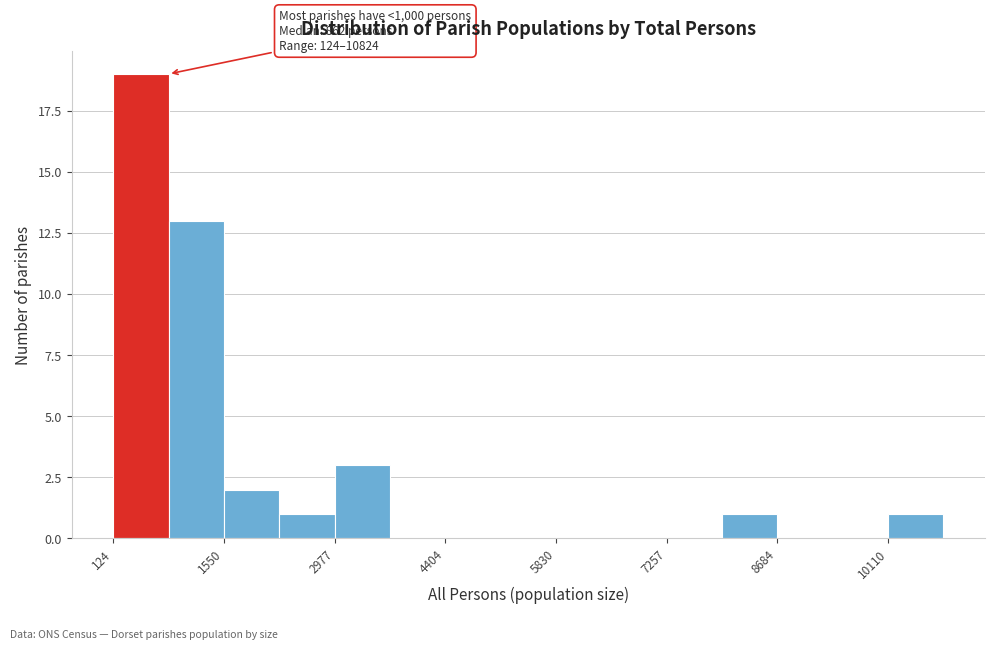

Around what value on the x-axis is the tallest bar? Give the approximate position of its centre, as read against the axis.

400